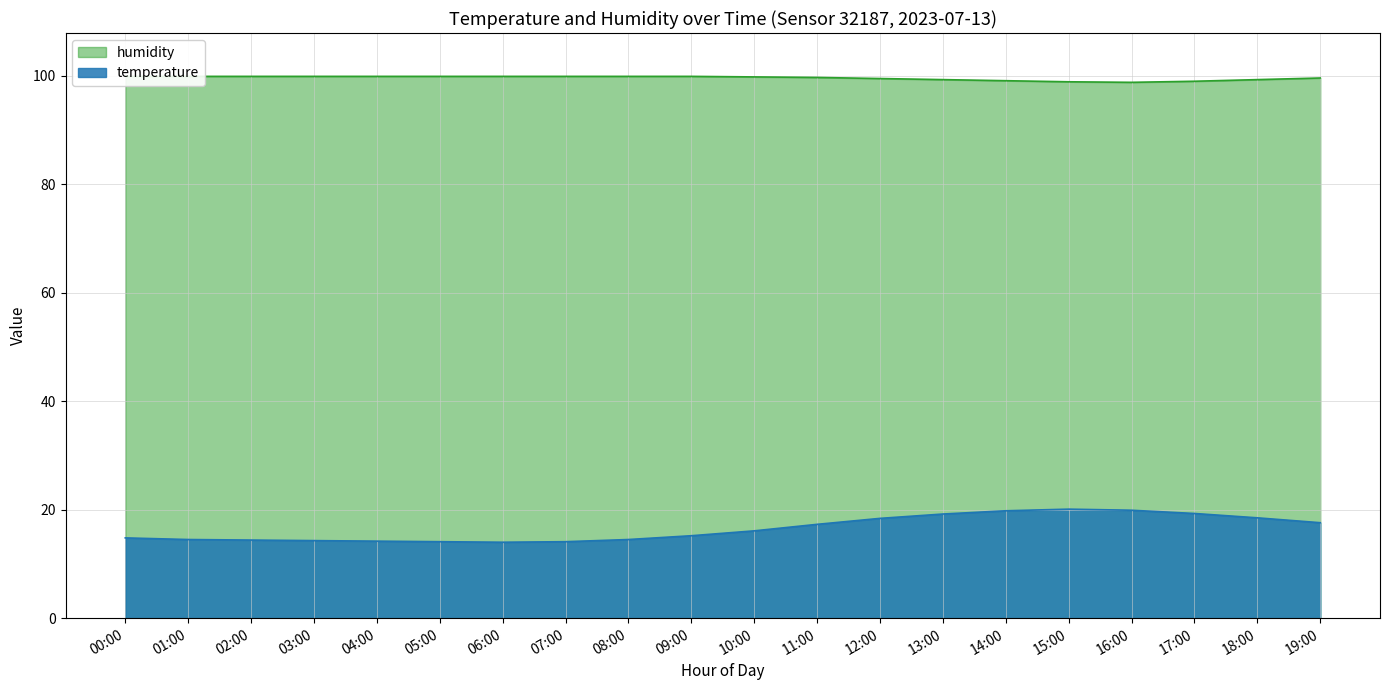

At how many categories does at least one series exceed 92?

20